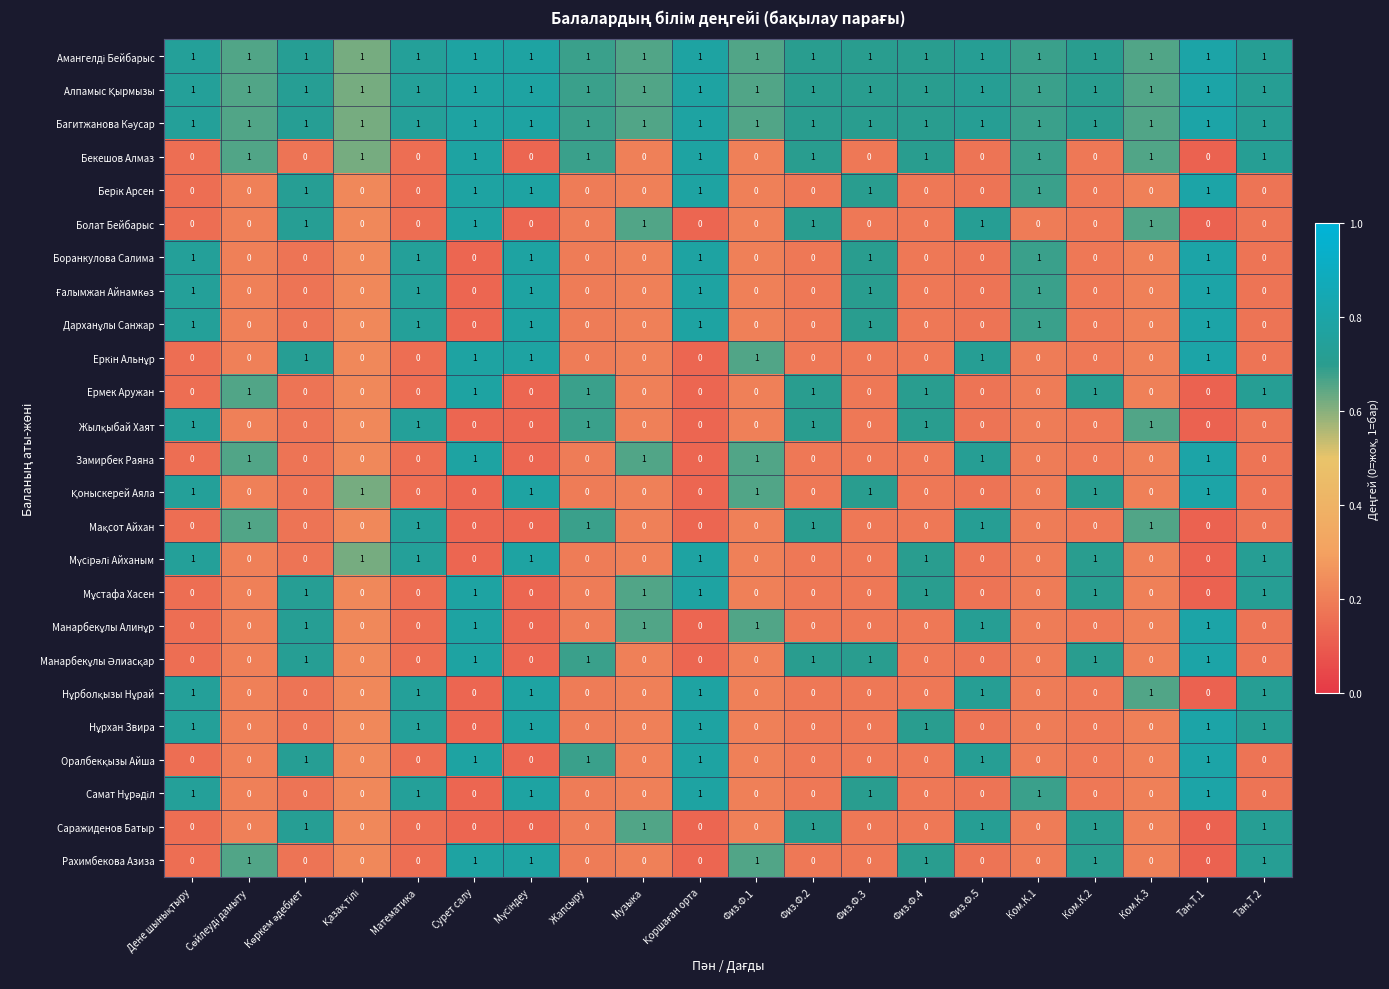

What is the maximum value shown in the chart?

1